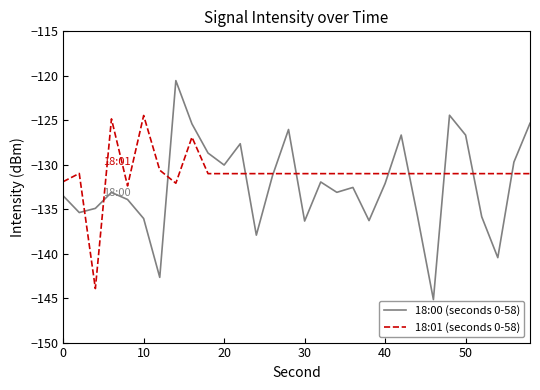

What is the minimum value for 18:00 (seconds 0-58)?

-145.2